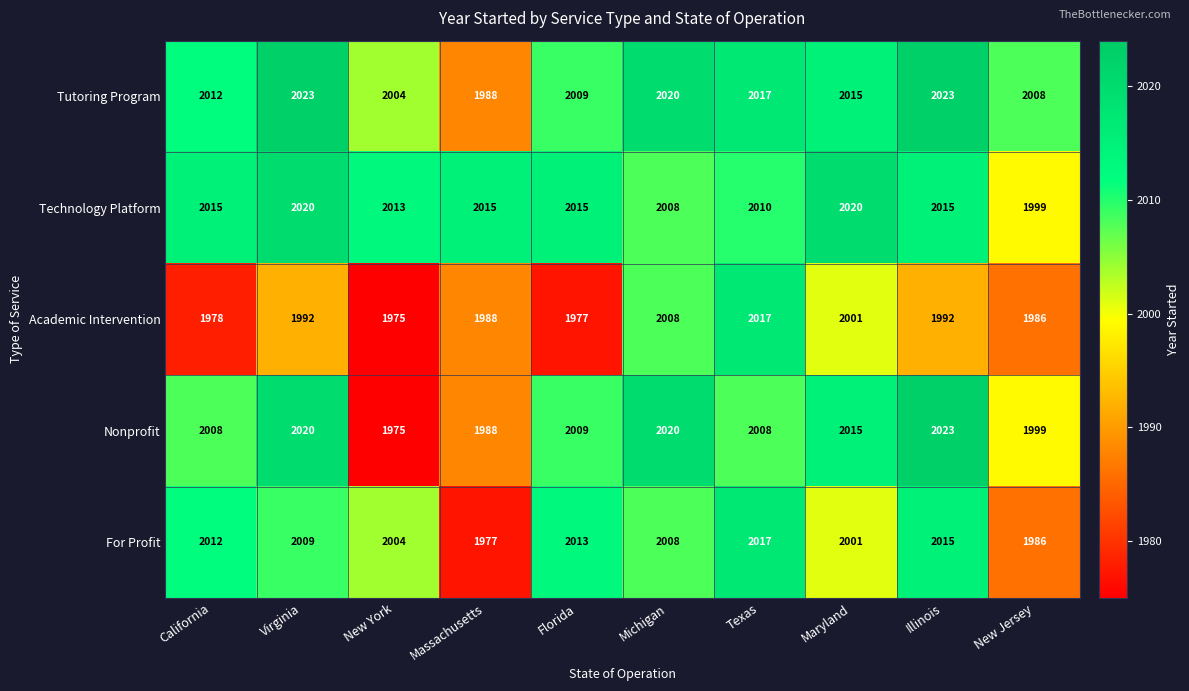

How many data points does each series have?

10